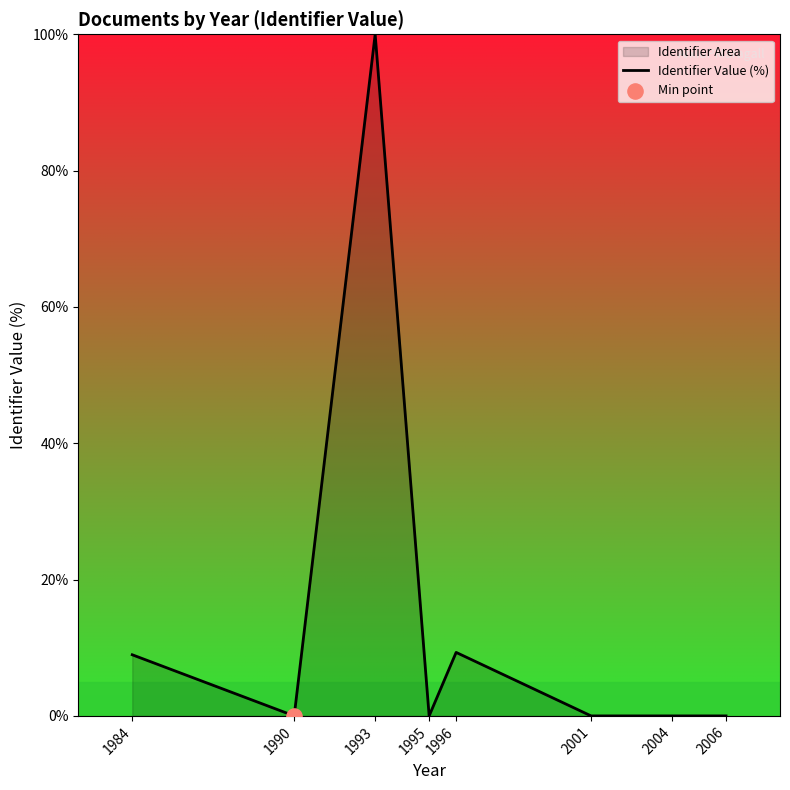

Between 1984 and 1995, which is larger?

1984